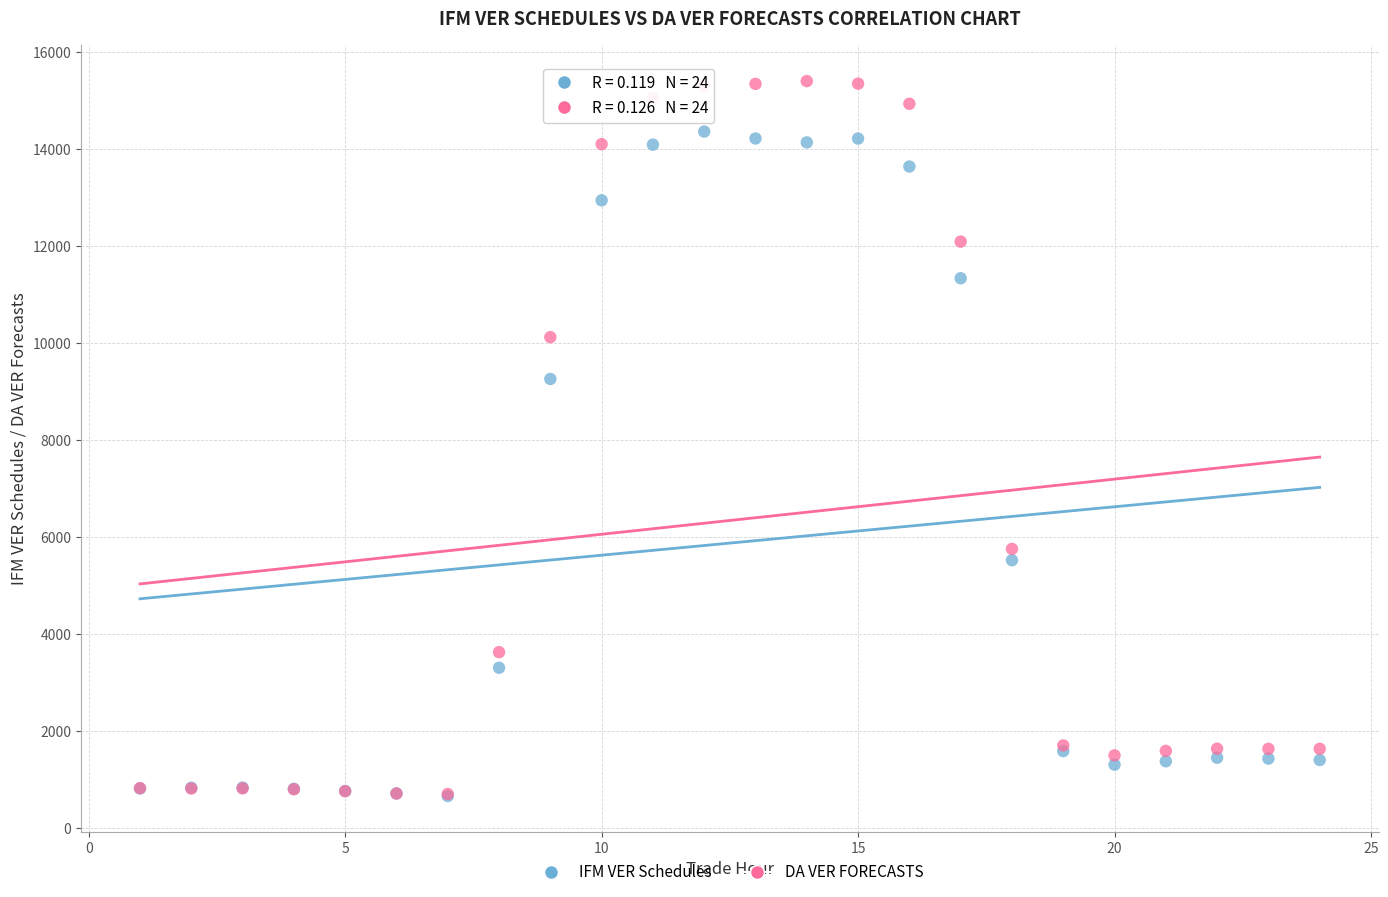

In the DA VER FORECASTS series, what Y value is closest to 8045?

10115.1